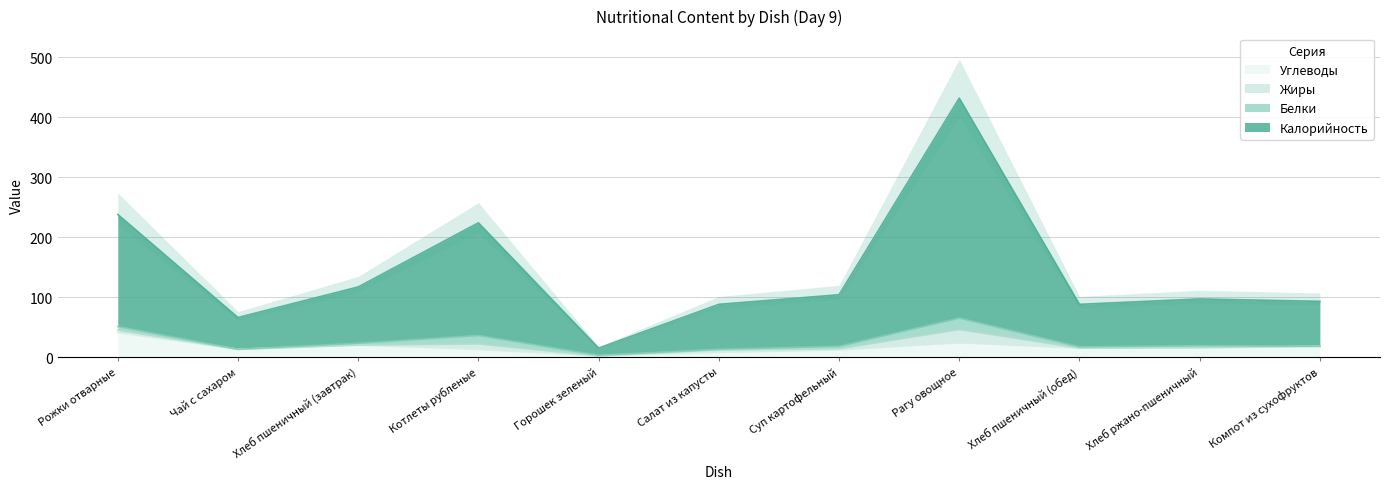

In Углеводы, how many points are higher than both neighbors (excluding endpoints)?

2